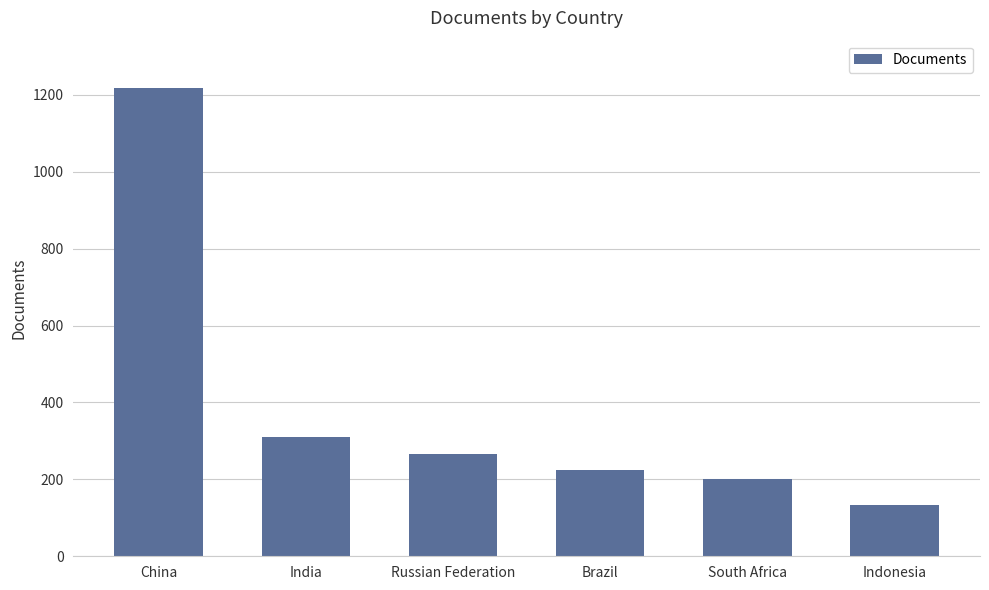

Is it true that the value at Russian Federation is 265?

True